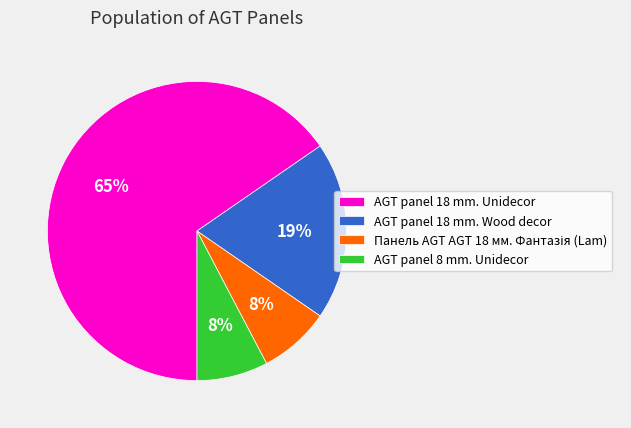

Do AGT panel 8 mm. Unidecor and AGT panel 18 mm. Wood decor together represent more than half of the pie?

No